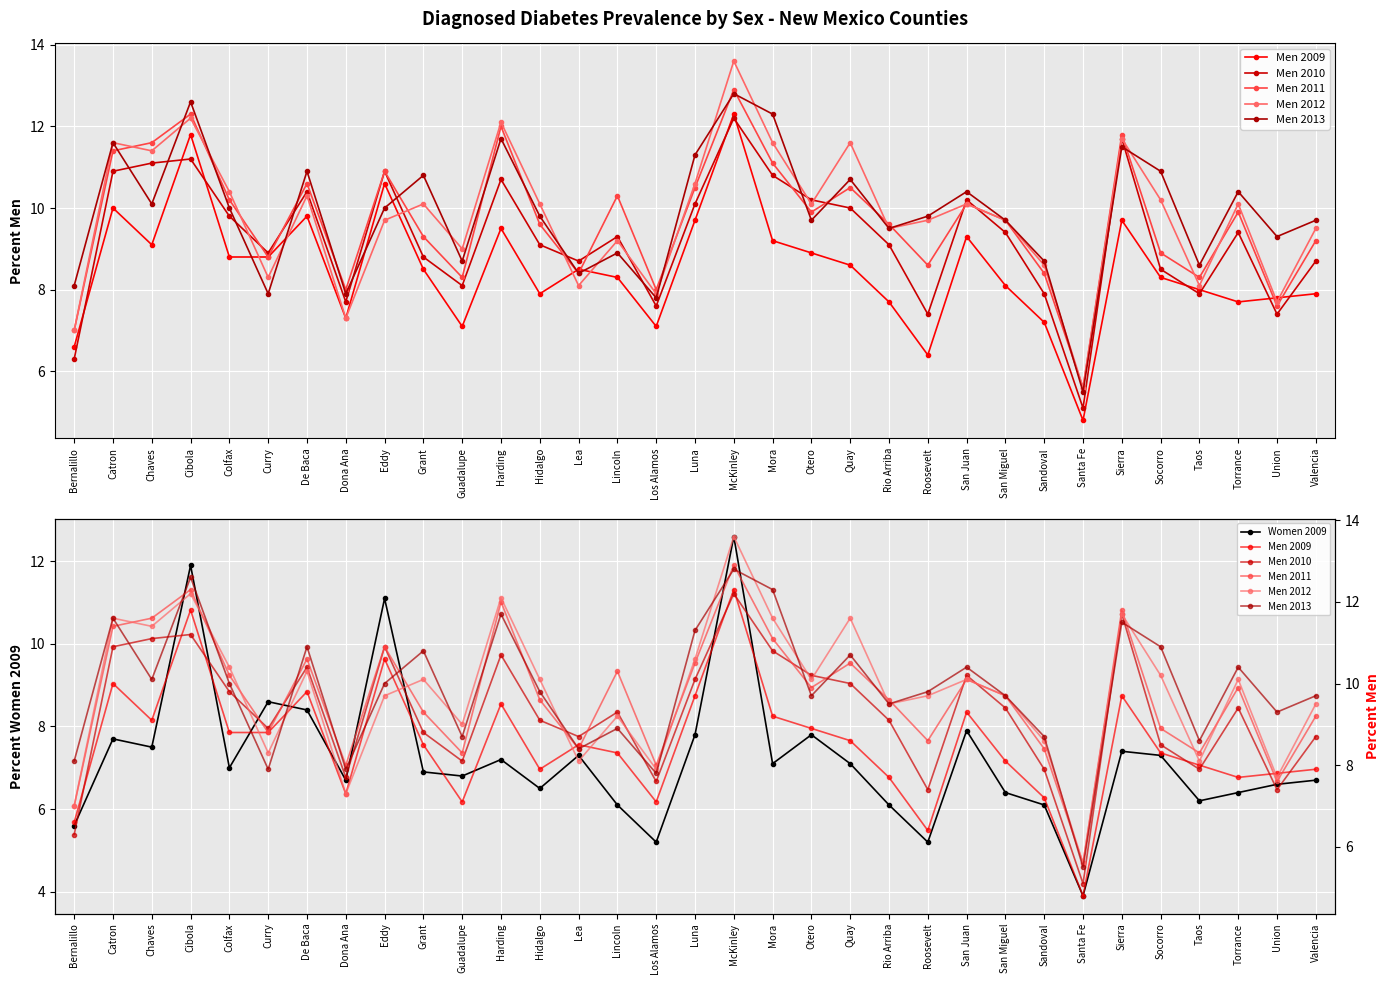

At which label does Men 2013 first exceed 9?

Catron